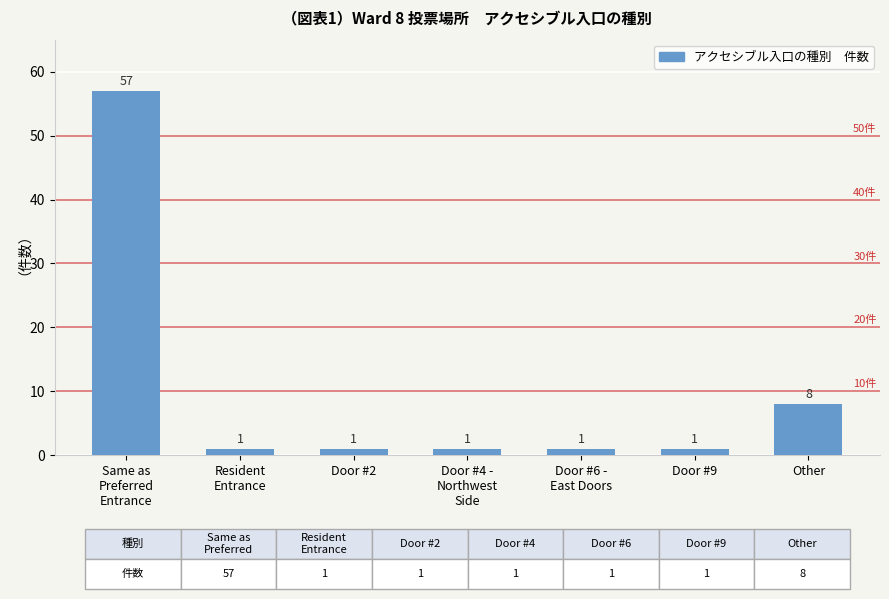

What is the value of the 6th bar from the left?

1